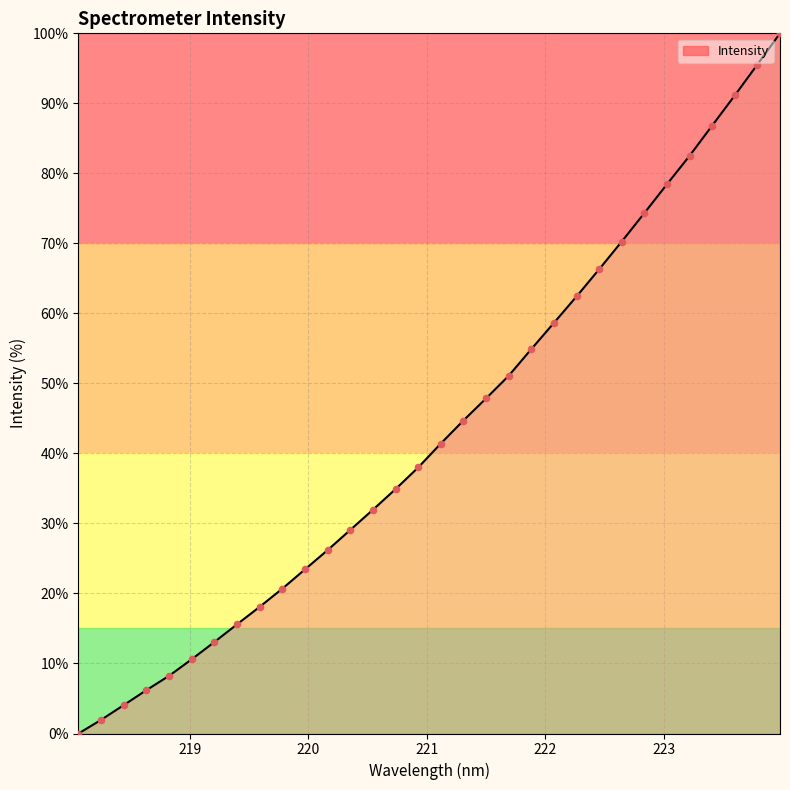

What is the maximum value shown in the chart?

100.0